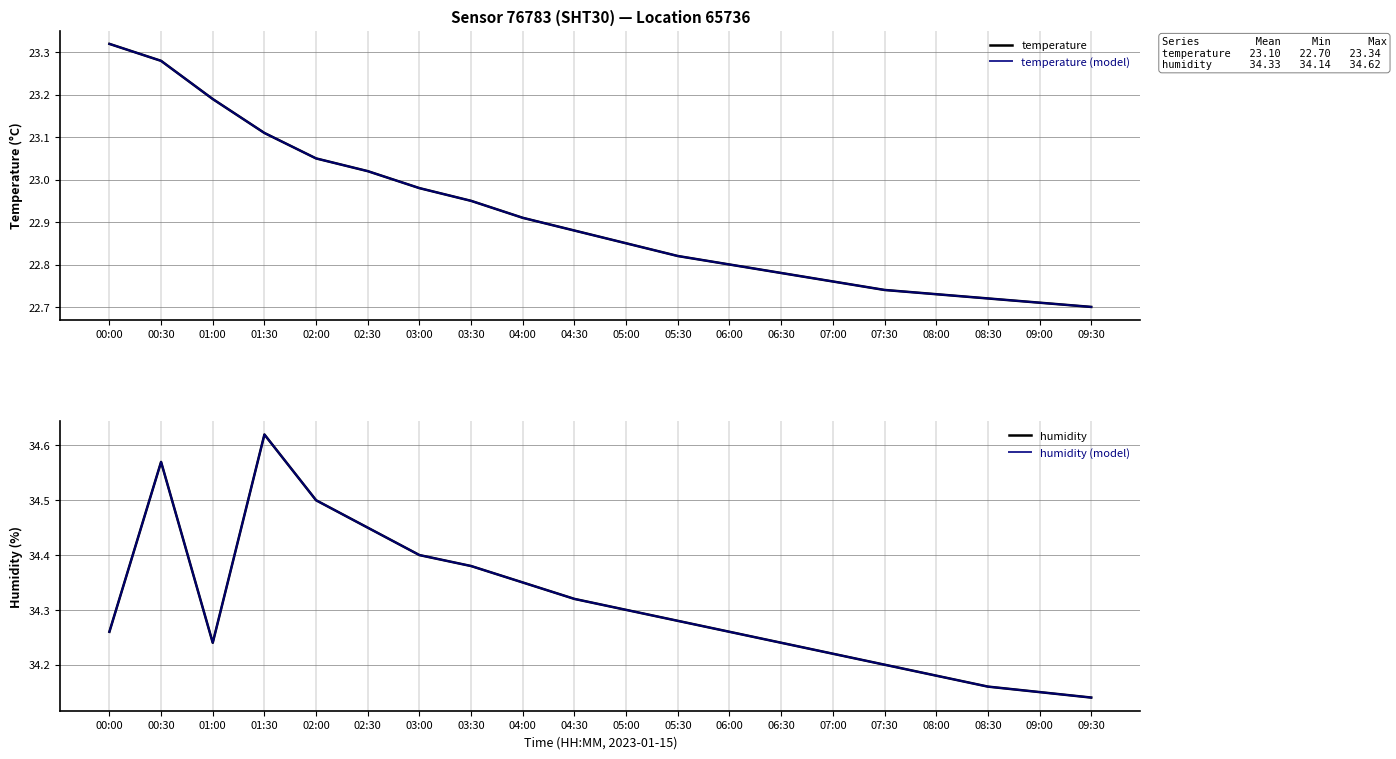

Does the chart display data point markers on the line(s)?

No